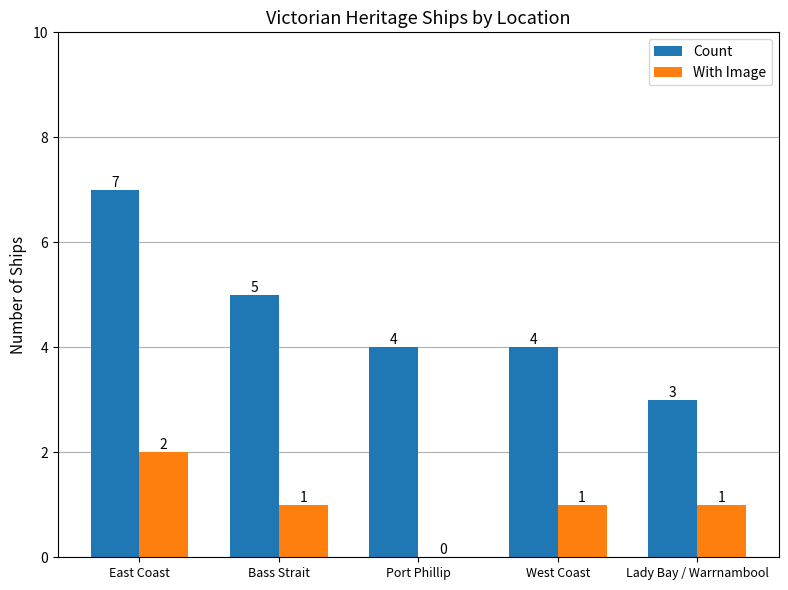

Which series changed the most between East Coast and Bass Strait?

Count